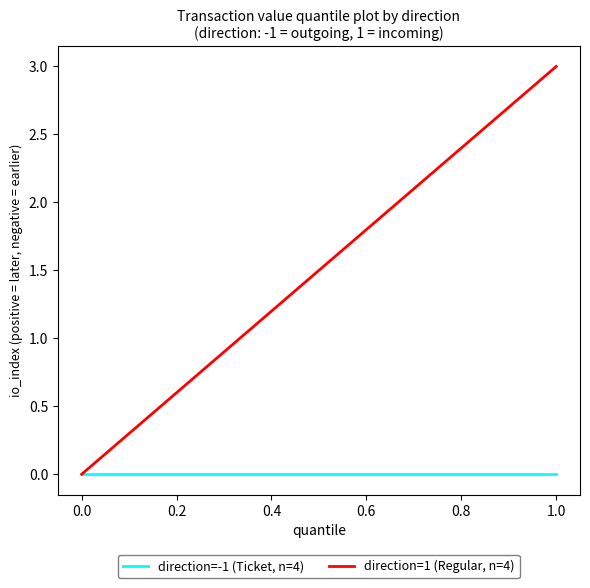

How many values in direction=1 (Regular, n=4) are above zero?

3